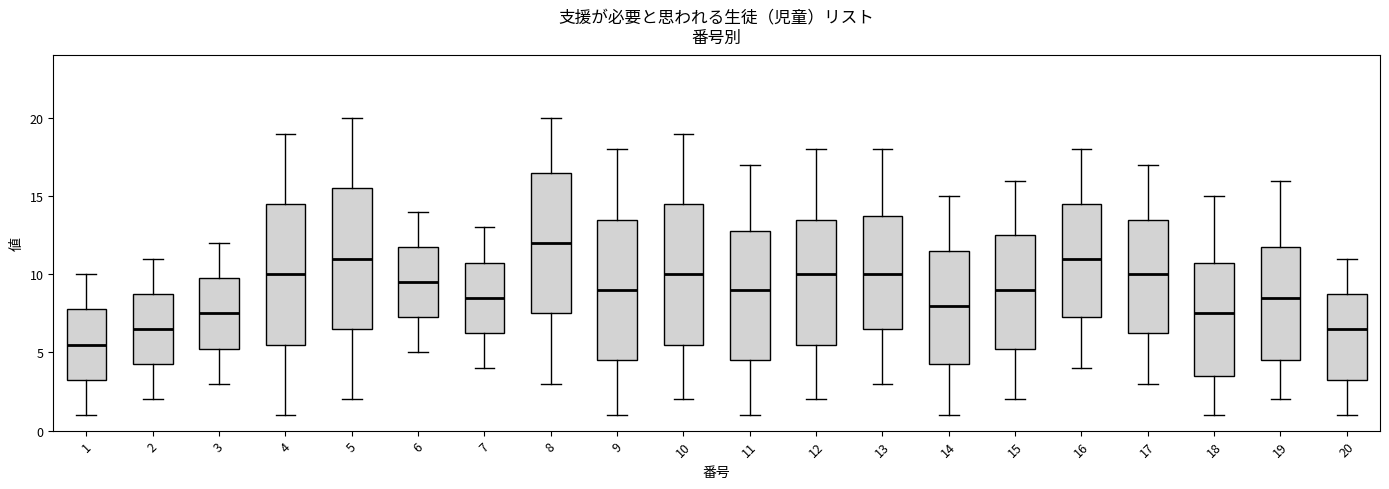

Which box has the highest median line?

8